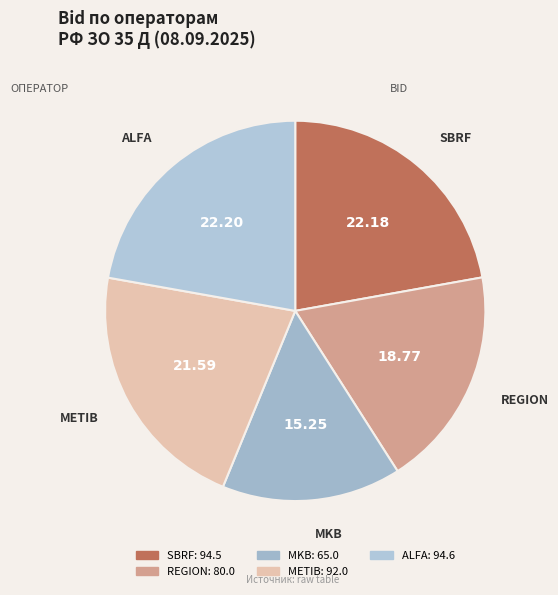

Combined, do ALFA and REGION account for over 50%?

No